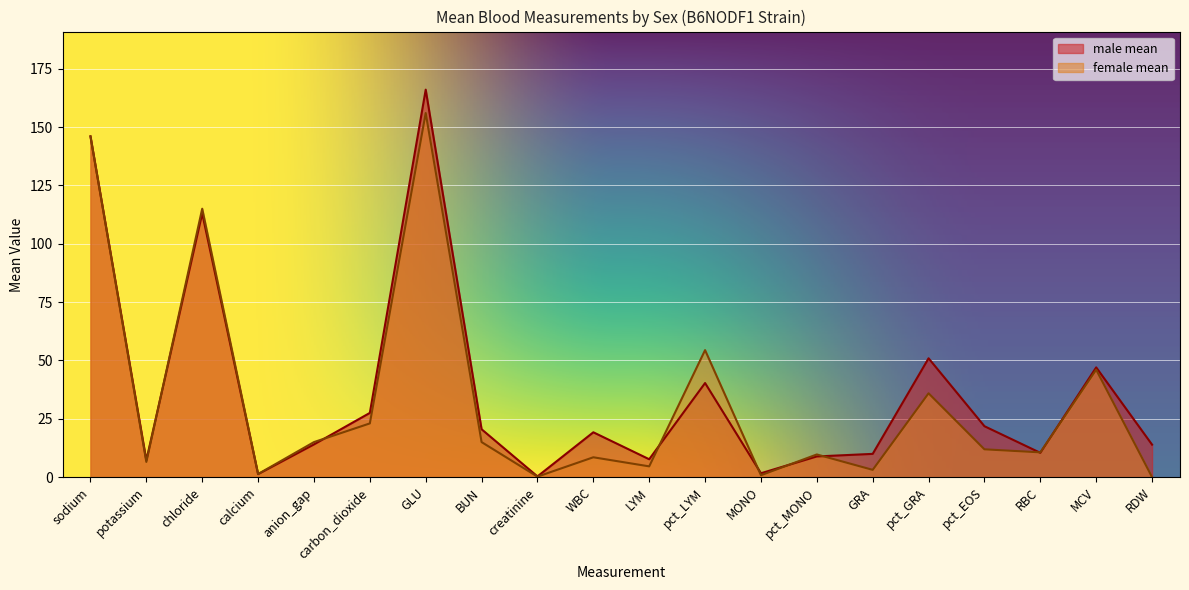

Count the number of data series in this chart.

2